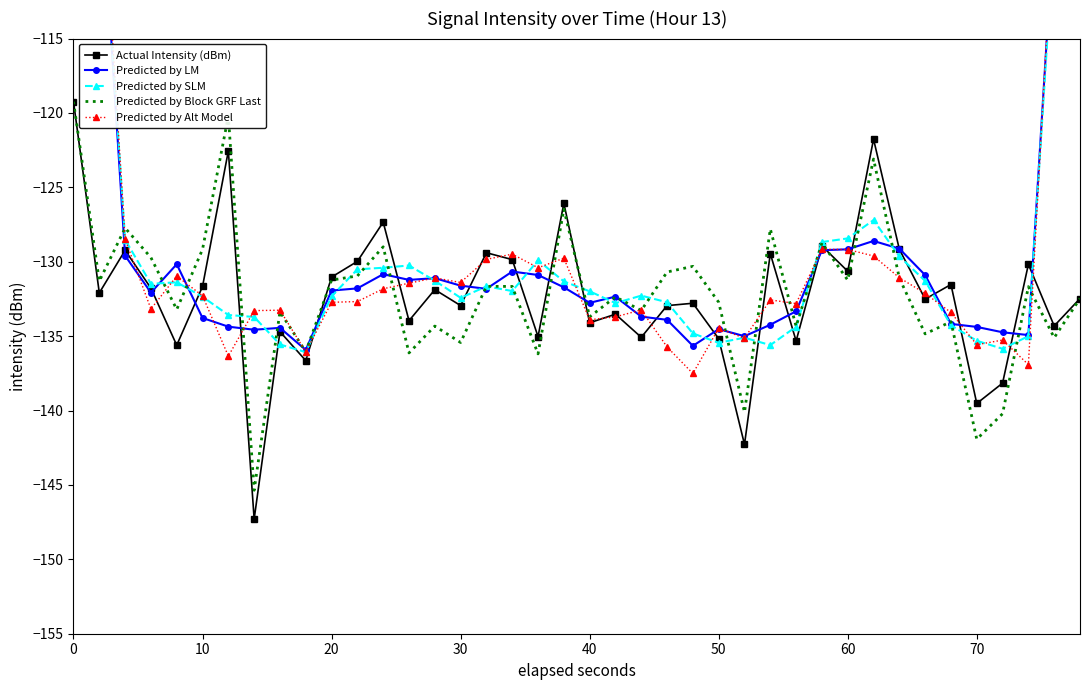

At how many categories does at least one series exceed -95?

2